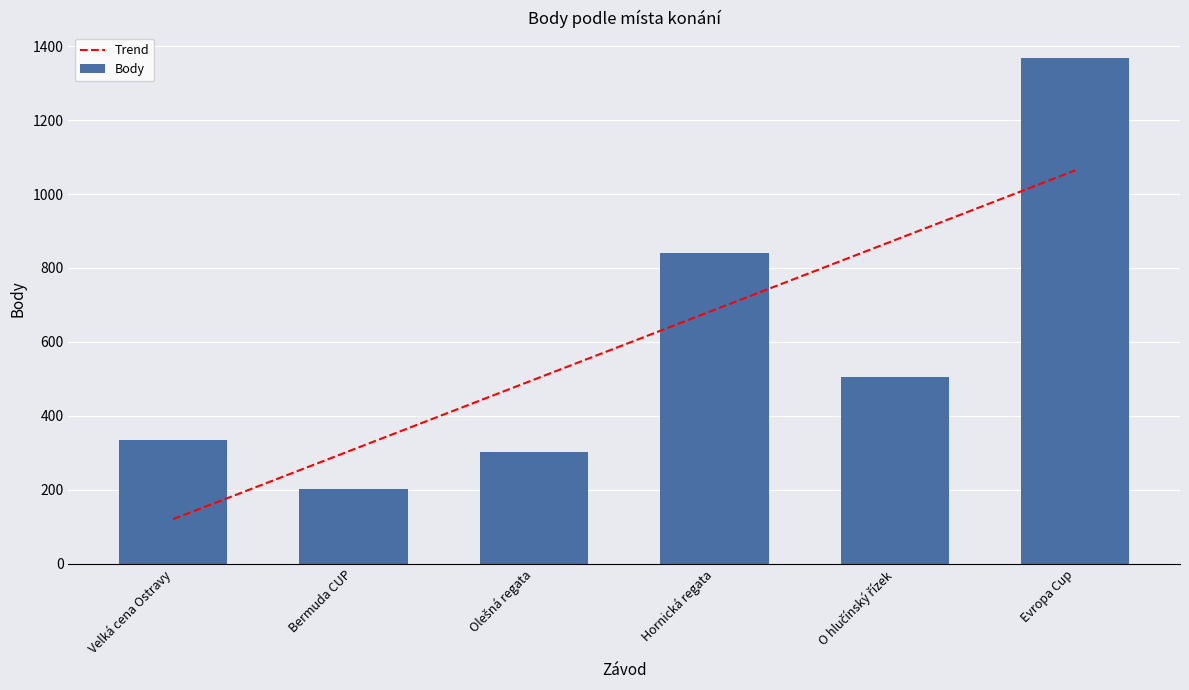

What is the minimum value shown in the chart?

202